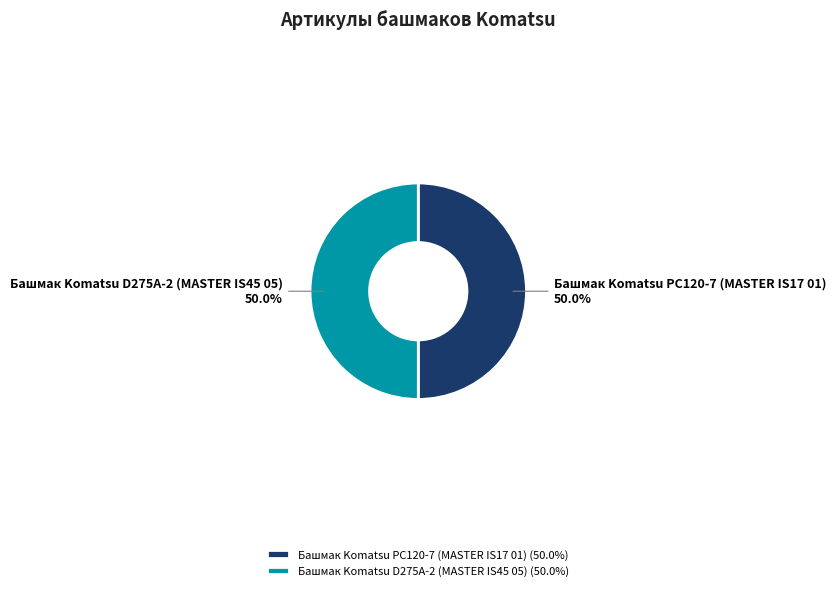

Combined, what portion of the pie is Башмак Komatsu РС120-7 (MASTER IS17 01) and Башмак Komatsu D275A-2 (MASTER IS45 05)?

100.0%